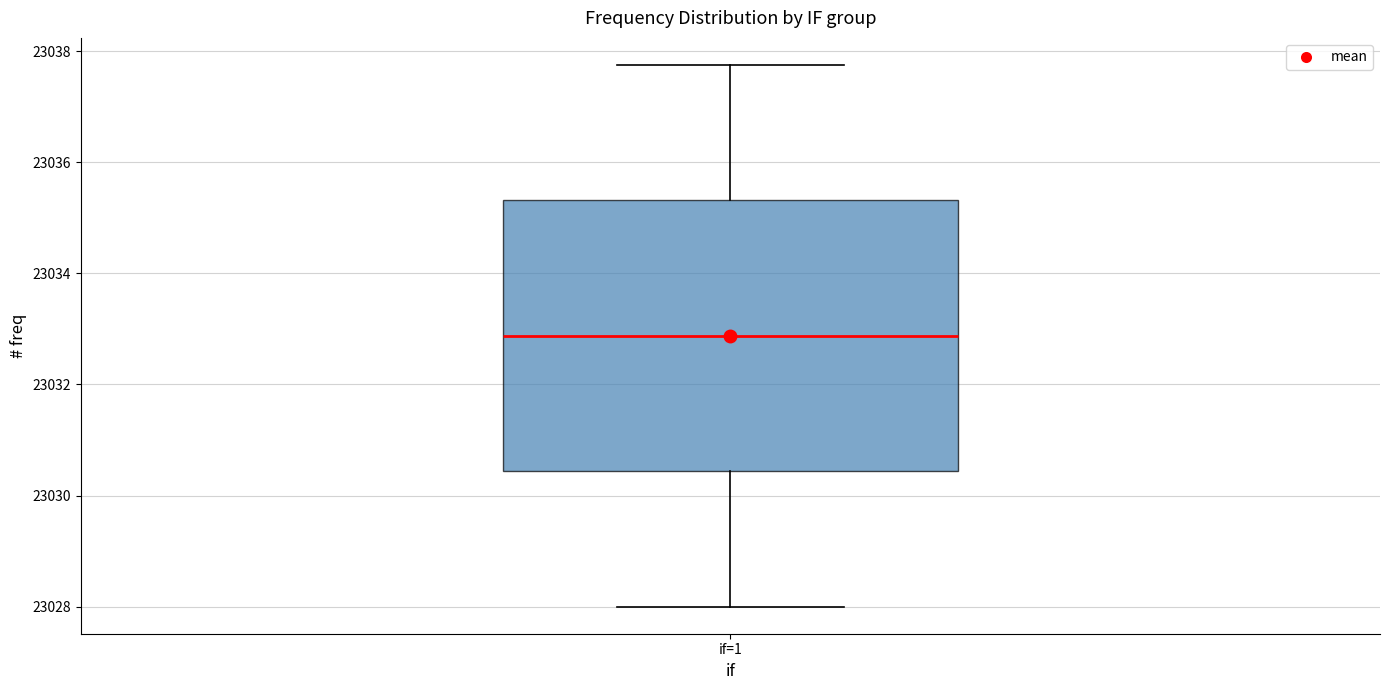

Where is the upper edge of the box for if=1 on the y-axis? The values are not printed on the chart, so give them approximately, as read against the axis.

23035.4